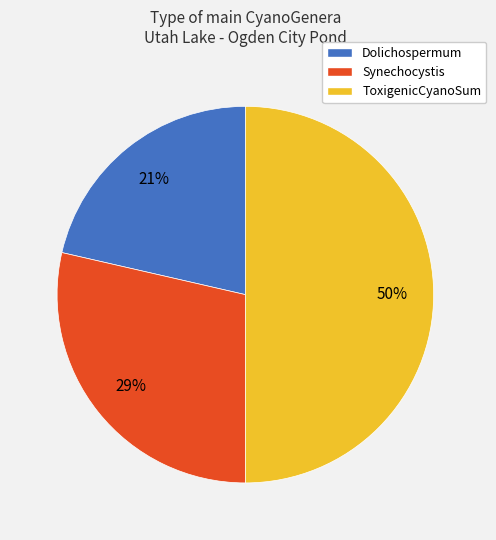

Does Dolichospermum account for over 50% of the chart?

No